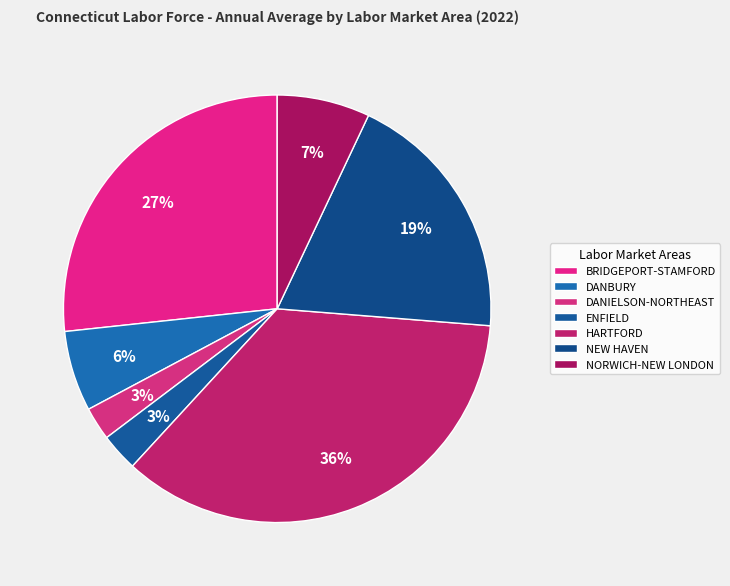

What is the ratio of the value at NEW HAVEN to the value at BRIDGEPORT-STAMFORD?

0.7